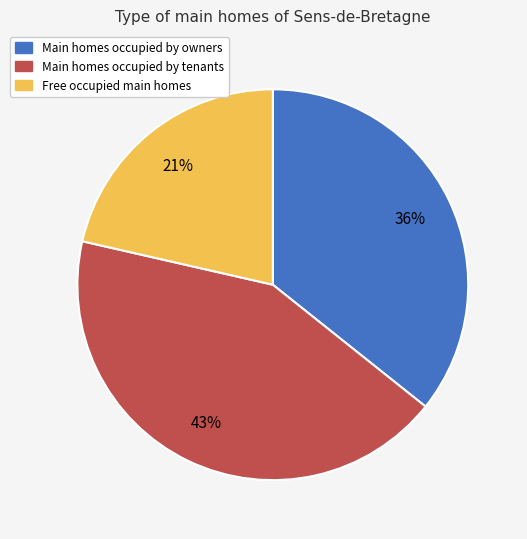

Is there any slice that represents more than half of the pie?

No